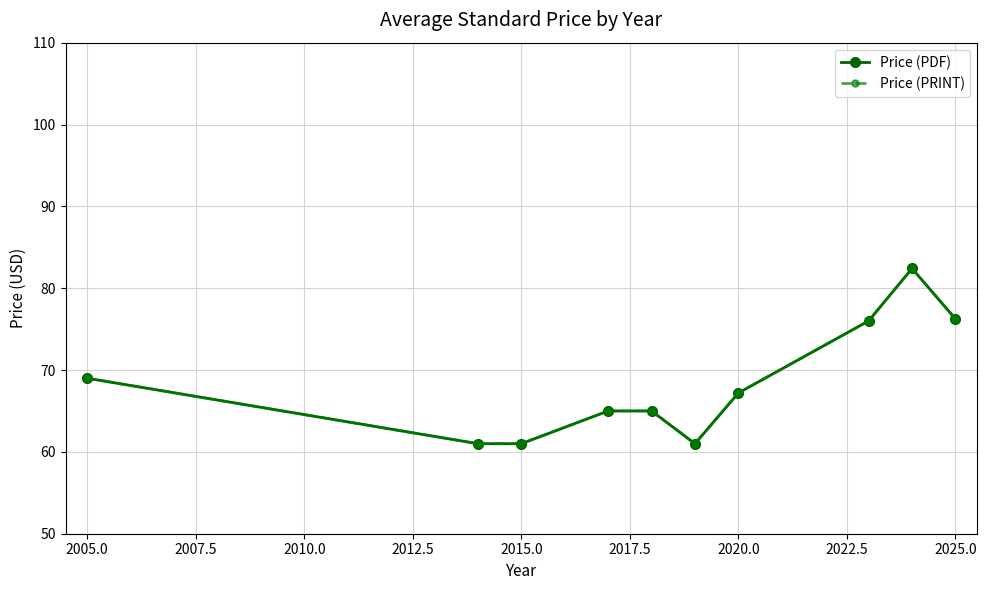

Does the chart have visible grid lines?

Yes